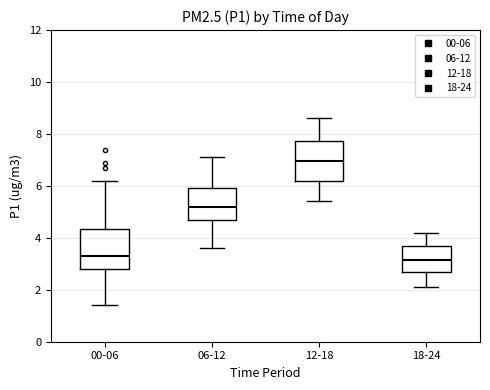

Reading left to right, read every box against the y-axis: the position of its median line, the range the box covers, and the ends of its whiskers. The values are not printed on the chart, so give them approximately, as read against the axis.

00-06: median 3.4, box 2.8 to 4.4, whiskers 1.4 to 6.2
06-12: median 5.2, box 4.8 to 6.0, whiskers 3.6 to 7.2
12-18: median 7.0, box 6.2 to 7.8, whiskers 5.4 to 8.6
18-24: median 3.2, box 2.6 to 3.8, whiskers 2.2 to 4.2